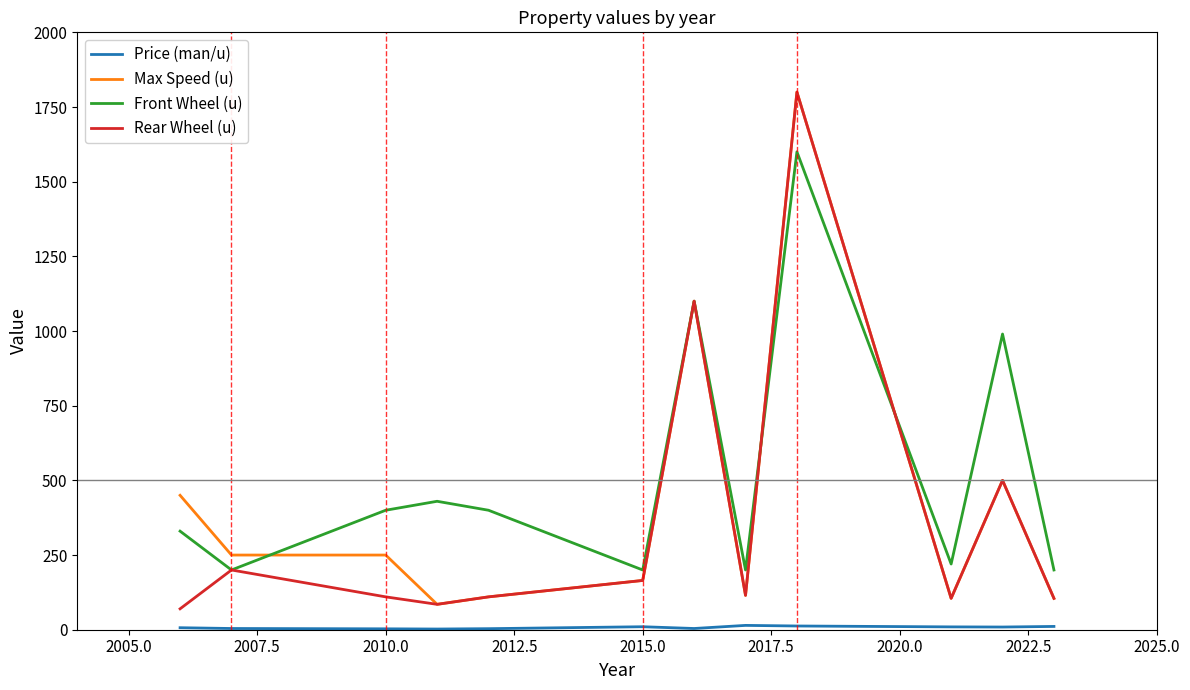

Which series has the largest total across all categories?

Front Wheel (u)